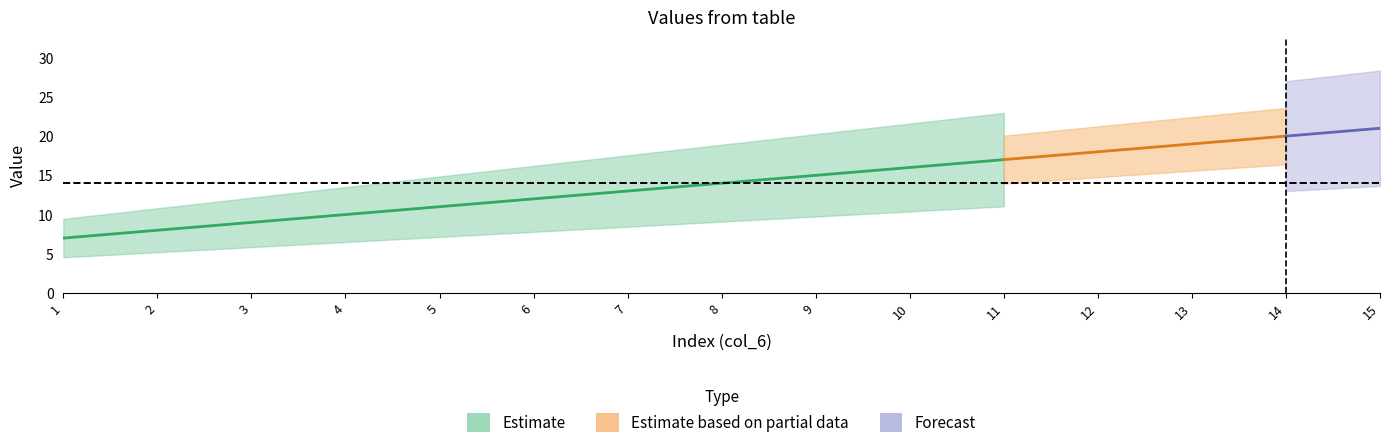

What is the sum of all col_6 values?

120